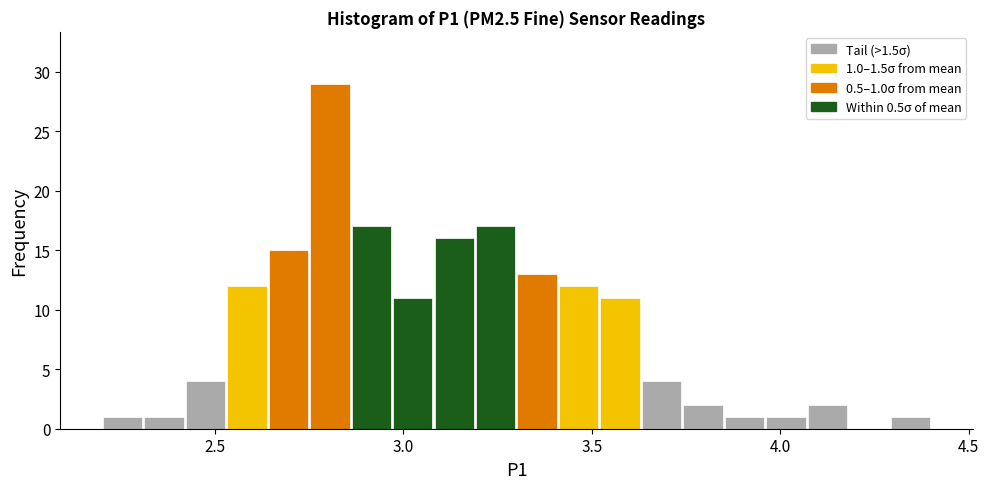

Read against the x-axis, roughly where is the centre of the tallest bar?

2.80